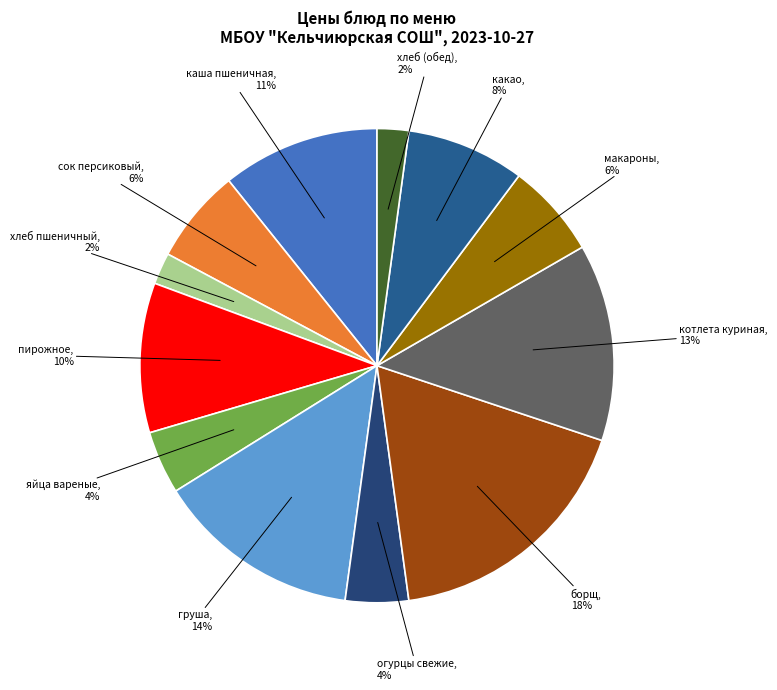

What is the largest slice in the pie chart?

борщ